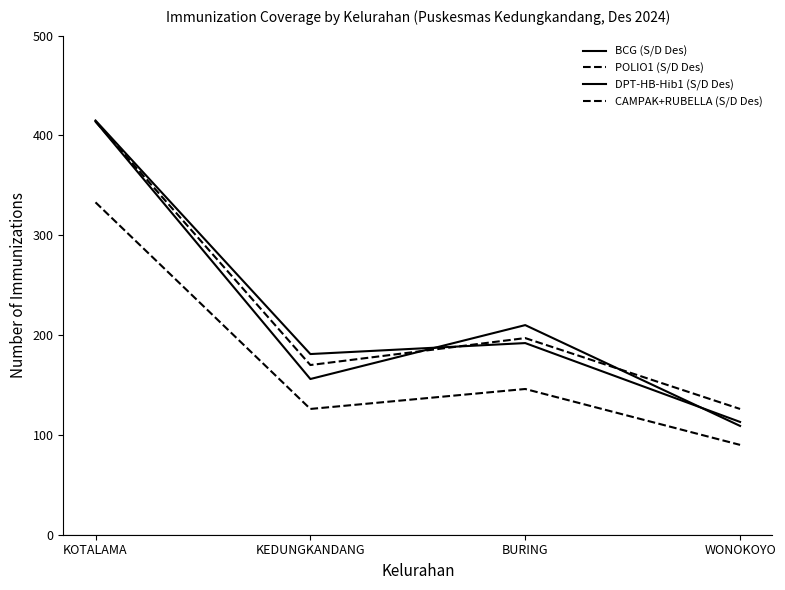

How many BCG (S/D Des) values are between 156 and 414?

3